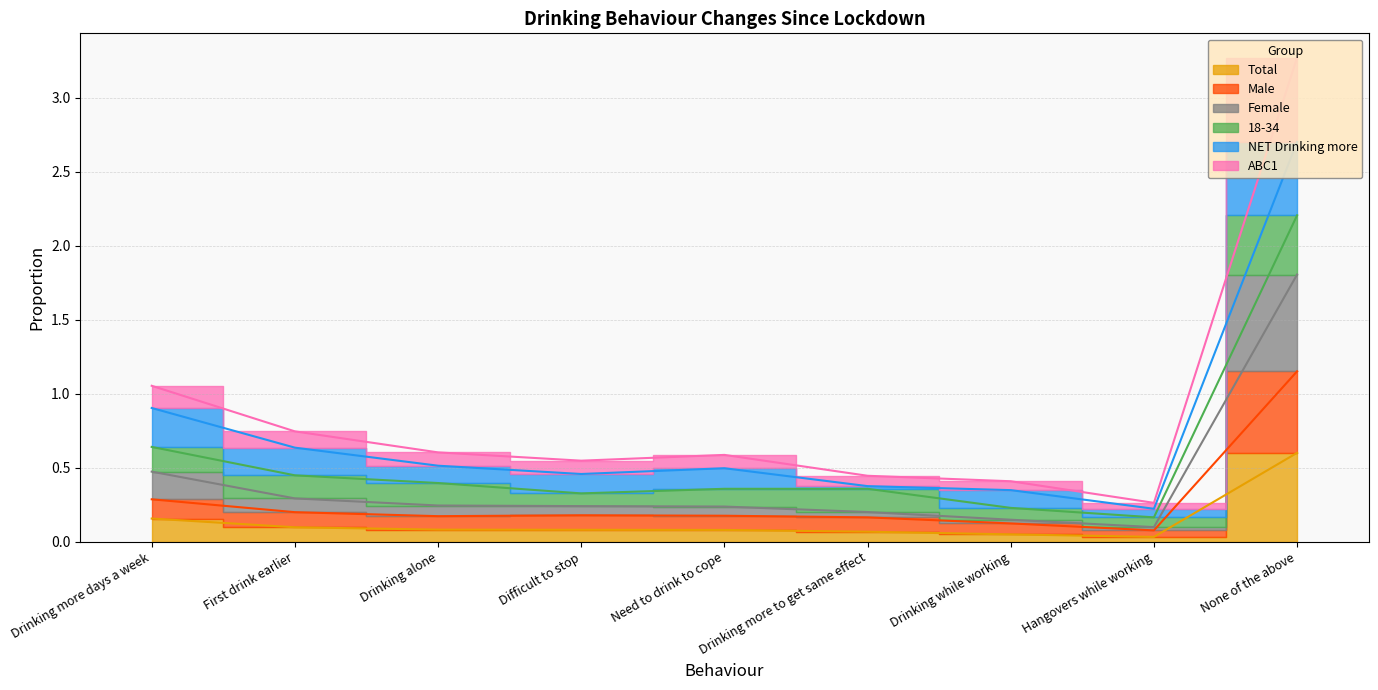

What is the label of the 8th point from the right?

First drink earlier